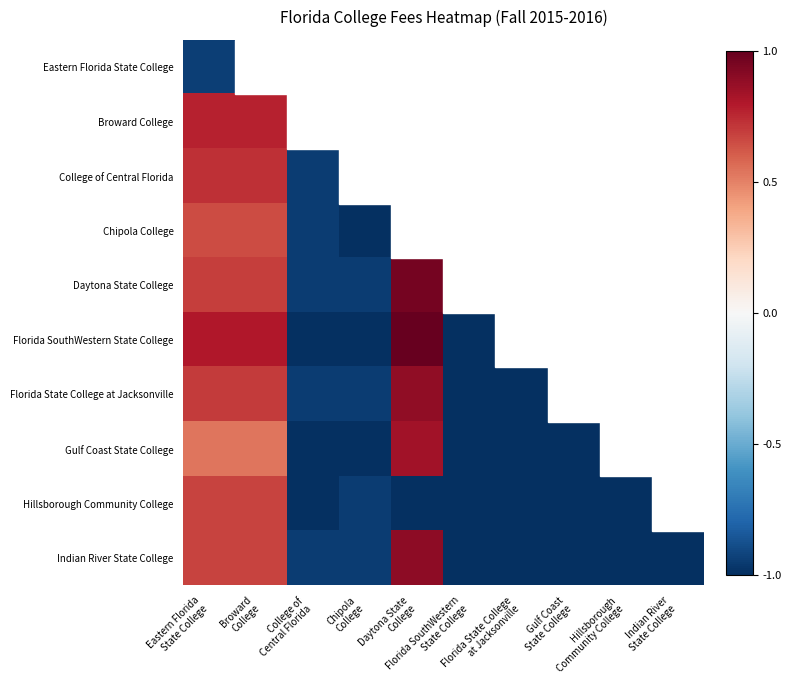

What is the minimum value shown in the chart?

-1.0